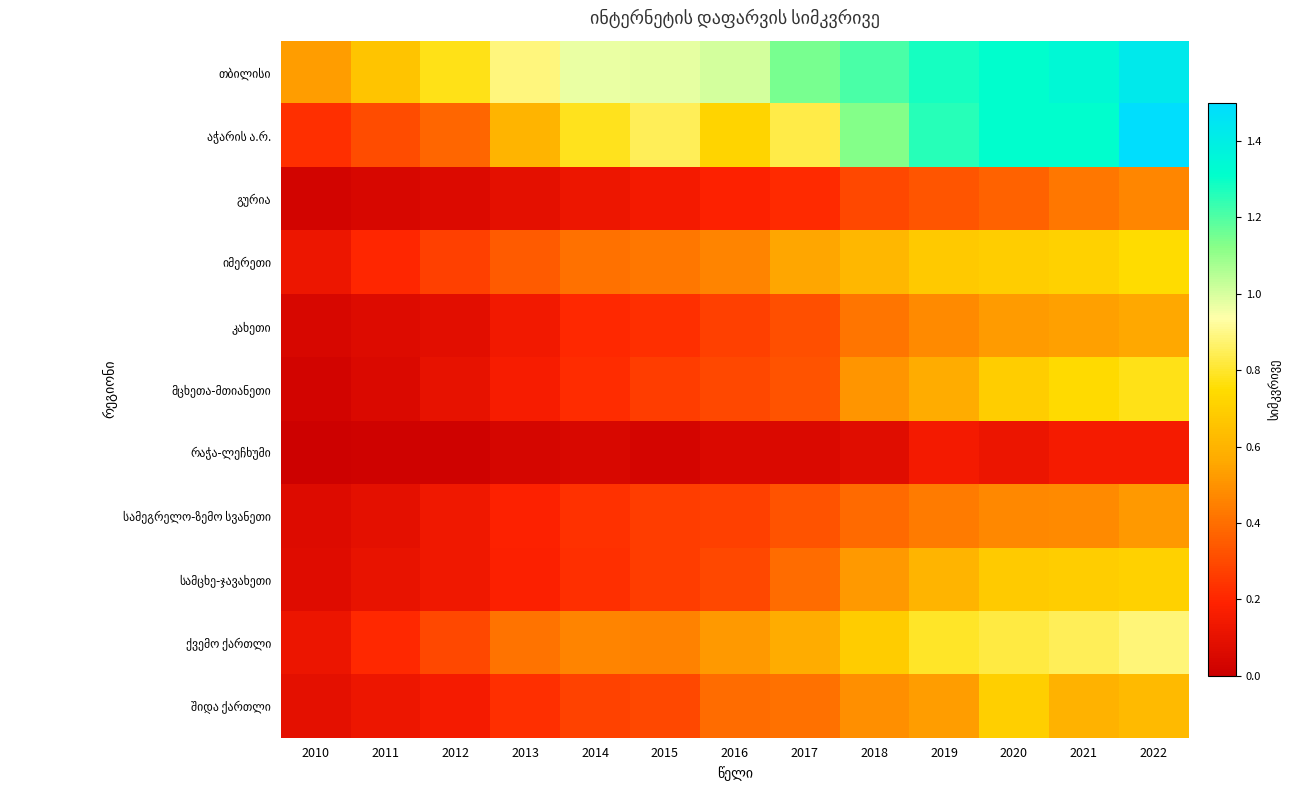

Which series has the widest spread of values?

აჭარის ა.რ.